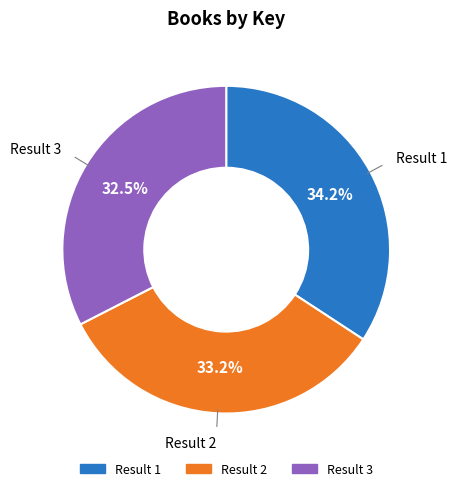

Is there a majority slice in this chart?

No